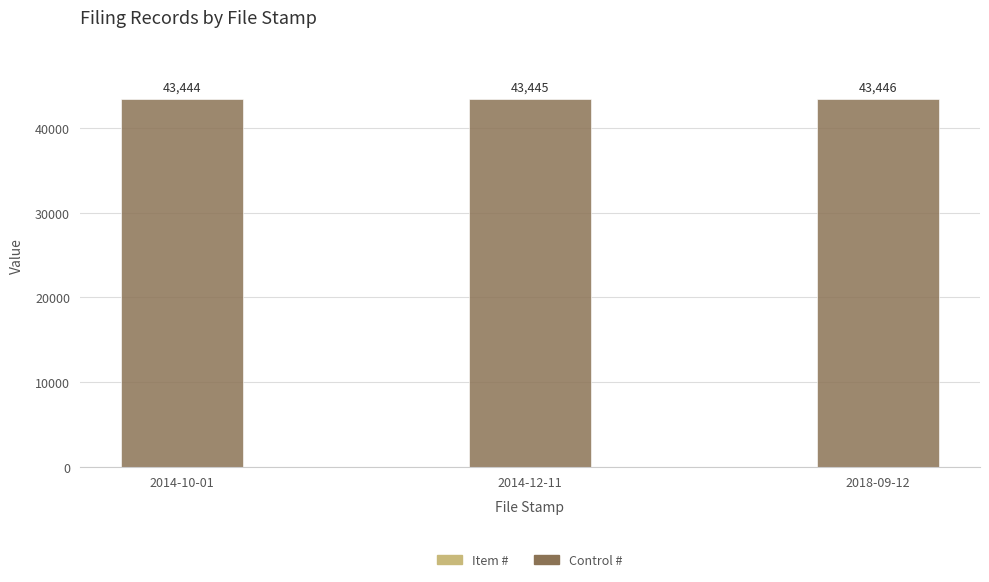

What is the total value across all series at 2014-12-11?

43445